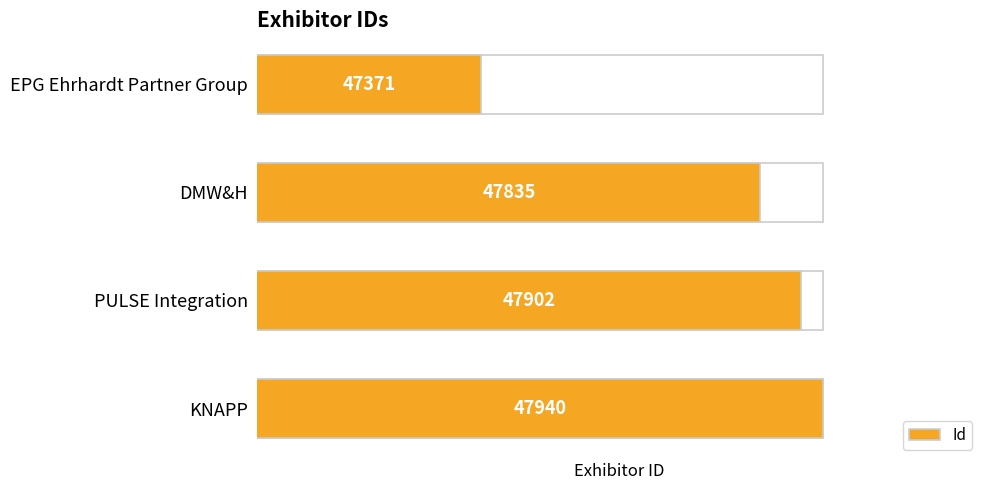

Reading right to left, extract all data points from this chart.

47940	47902	47835	47371